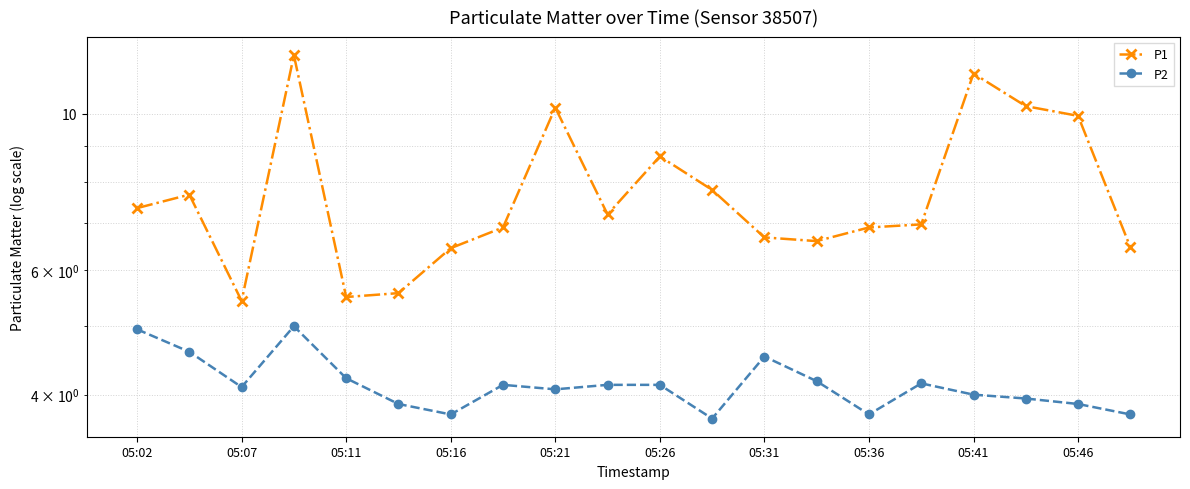

The value of P2 at 05:11 is 6.8. True or false?

False